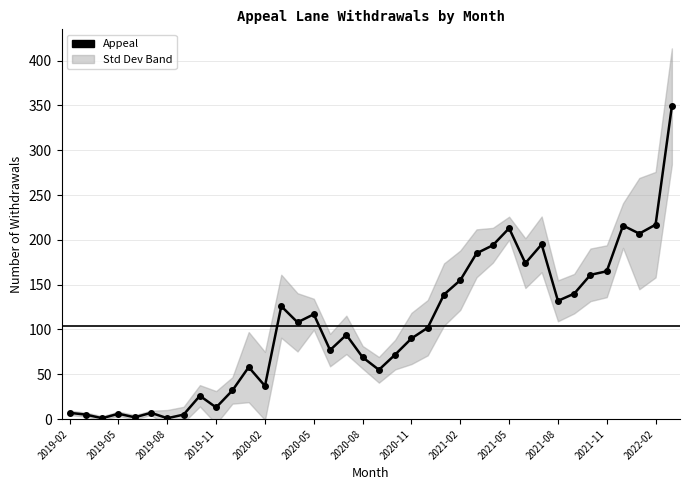

How many data points does each series have?

38